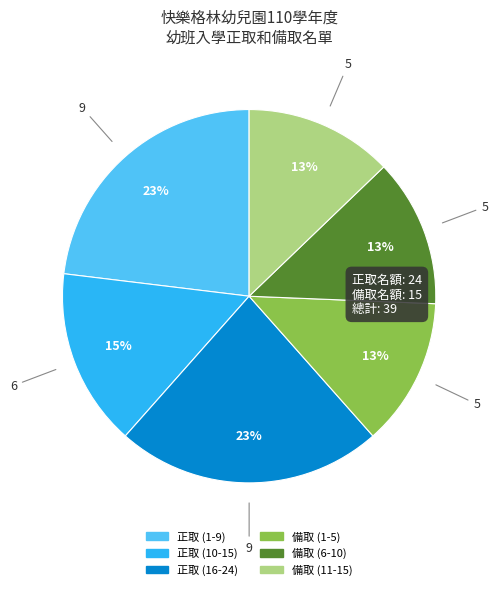

Combined, do 備取 (1-5) and 正取 (1-9) account for over 50%?

No